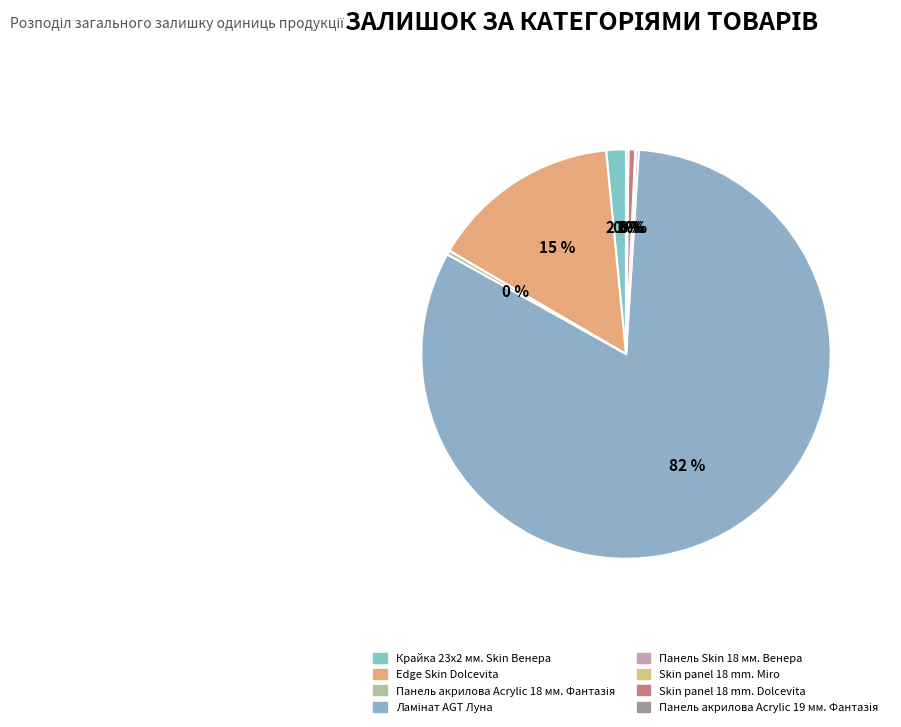

Is Ламінат AGT Луна the majority of the pie?

Yes